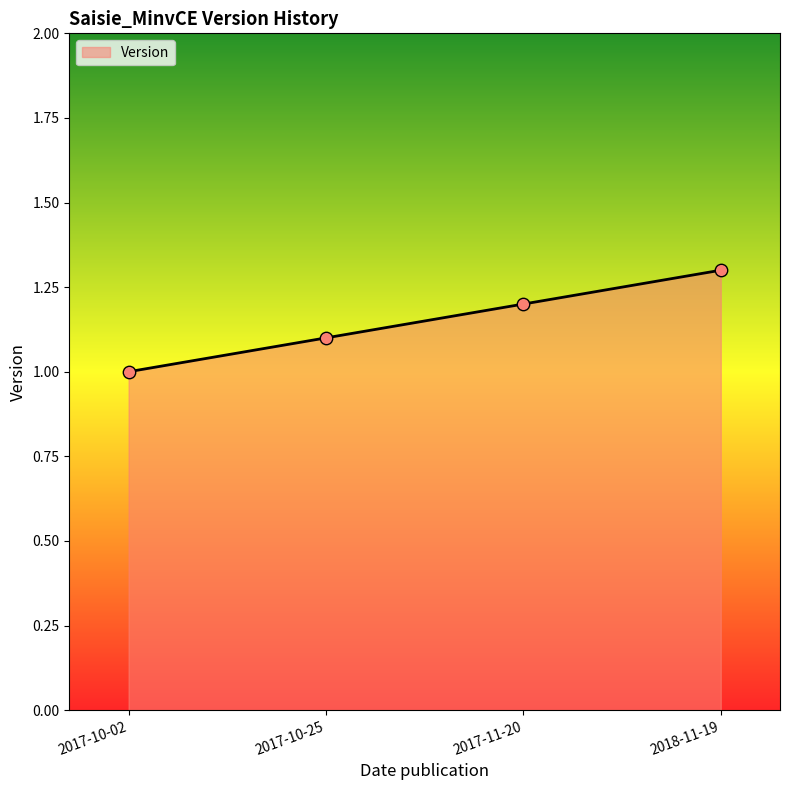

Approximately how many times larger is the value at 2017-10-02 compared to 2017-11-20?

0.8